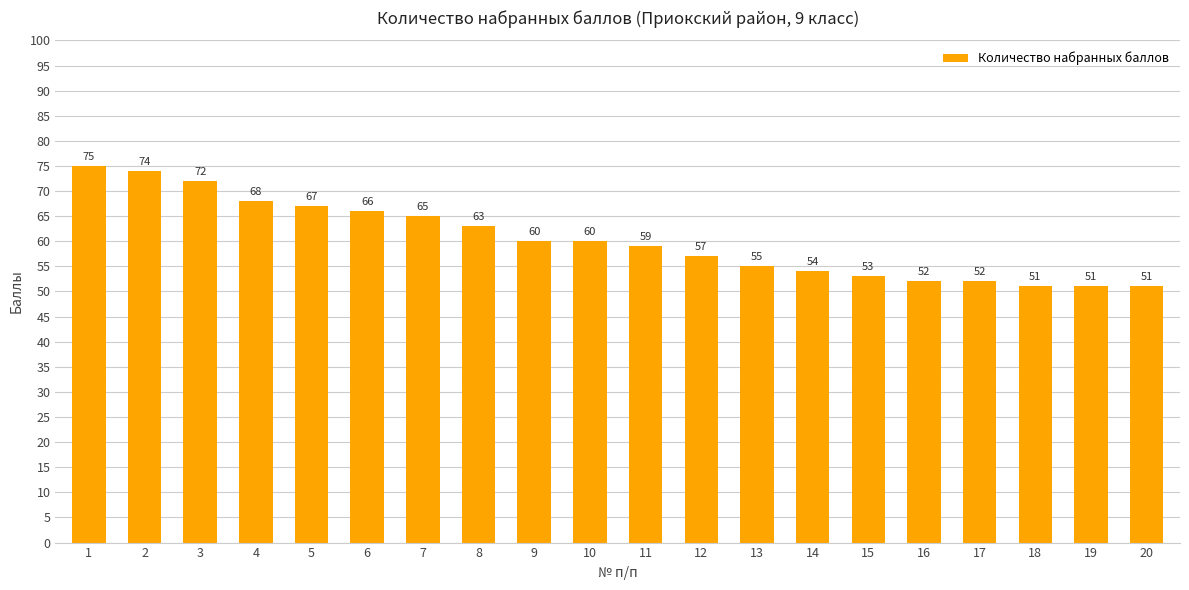

At which label does the data first exceed 60?

1